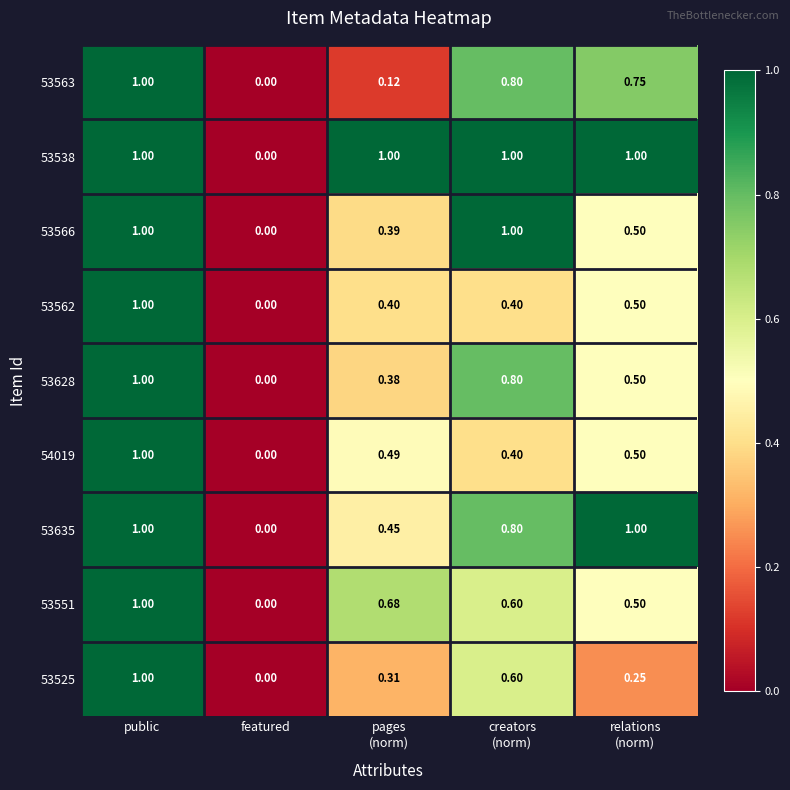

At which label does 53635 reach its minimum?

featured